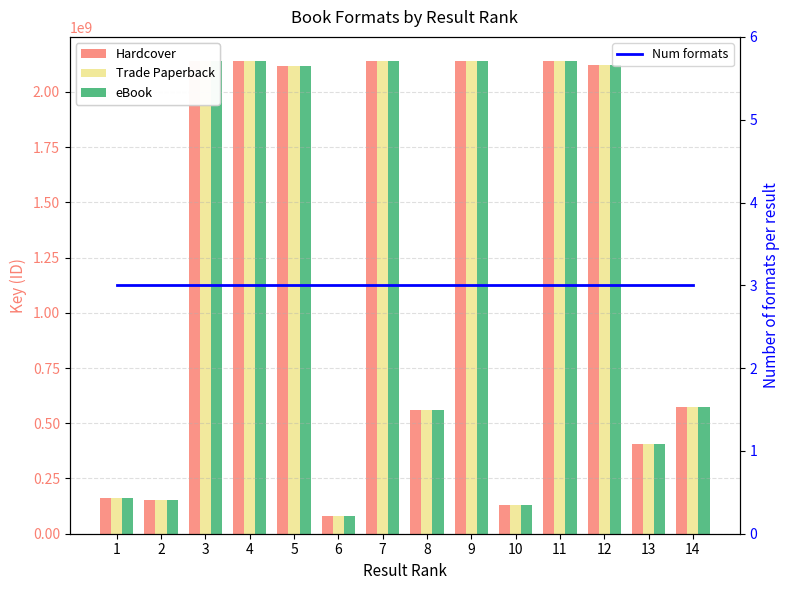

What is the spread (max minus min) of values at 8?

559208801